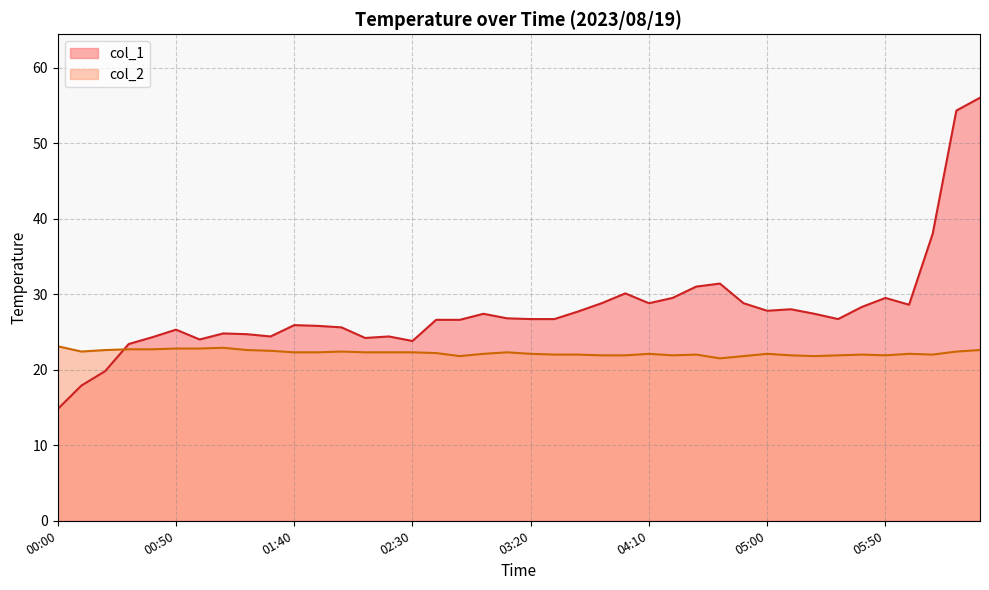

Reading right to left, extract all data points from this chart.

col_1: 56.0	54.3	38.0	28.6	29.5	28.3	26.7	27.4	28.0	27.8	28.8	31.4	31.0	29.5	28.8	30.1	28.8	27.7	26.7	26.7	26.8	27.4	26.6	26.6	23.8	24.4	24.2	25.6	25.8	25.9	24.4	24.7	24.8	24.0	25.3	24.3	23.4	19.8	17.9	14.8
col_2: 22.6	22.4	22.0	22.1	21.9	22.0	21.9	21.8	21.9	22.1	21.8	21.5	22.0	21.9	22.1	21.9	21.9	22.0	22.0	22.1	22.3	22.1	21.8	22.2	22.3	22.3	22.3	22.4	22.3	22.3	22.5	22.6	22.9	22.8	22.8	22.7	22.7	22.6	22.4	23.1